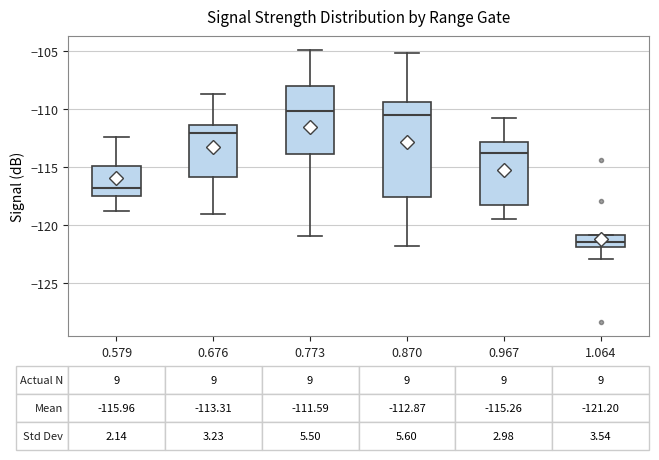

Comparing the boxes themselves (not the whiskers), which one is the tallest?

0.870